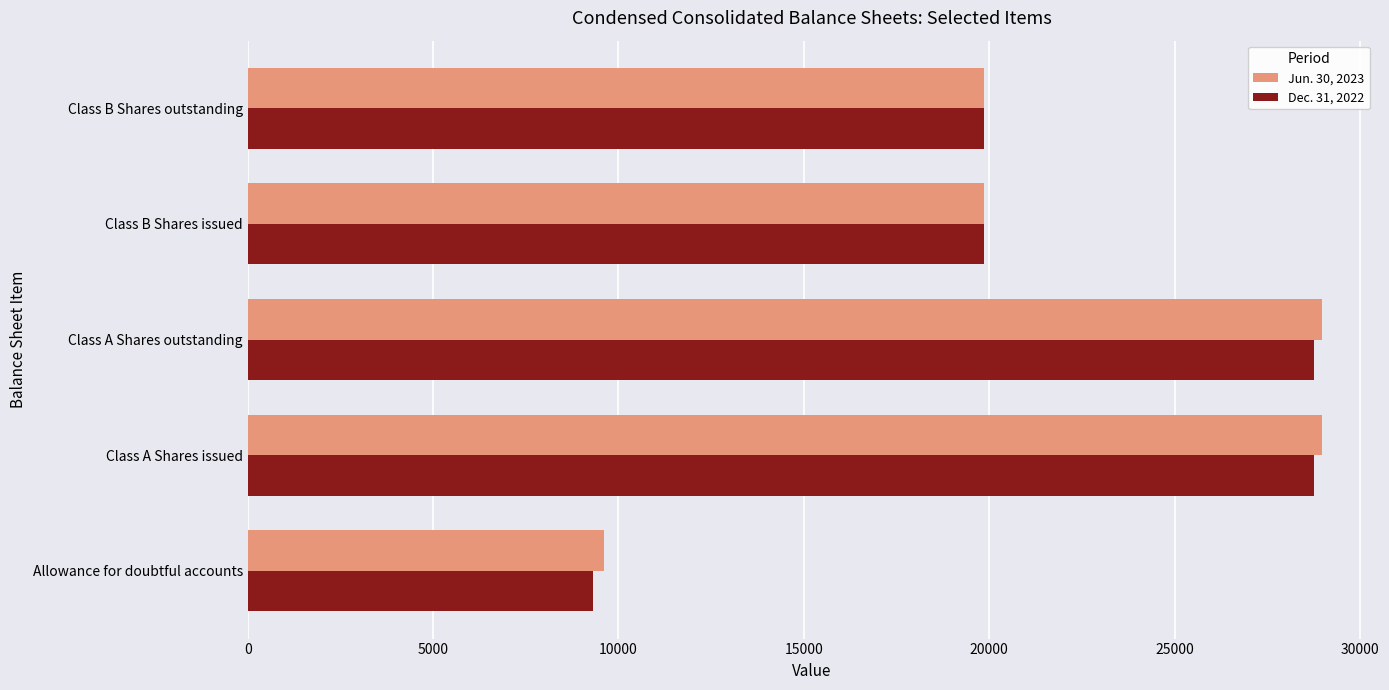

Rank the series at Class A Shares issued from highest to lowest value.

Jun. 30, 2023, Dec. 31, 2022